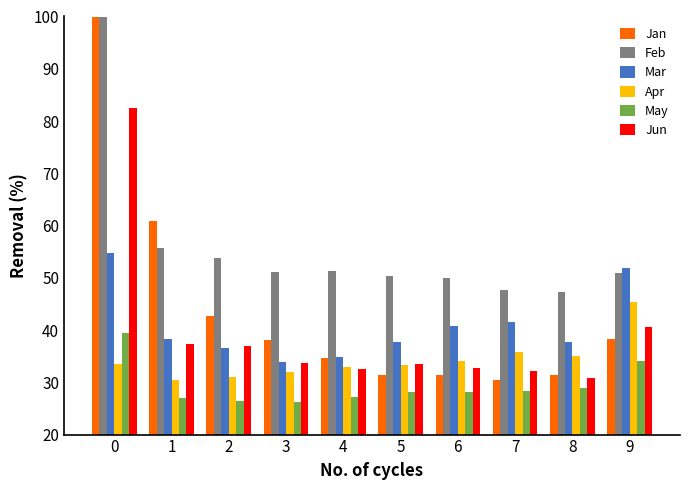

Which series has the widest spread of values?

Jan